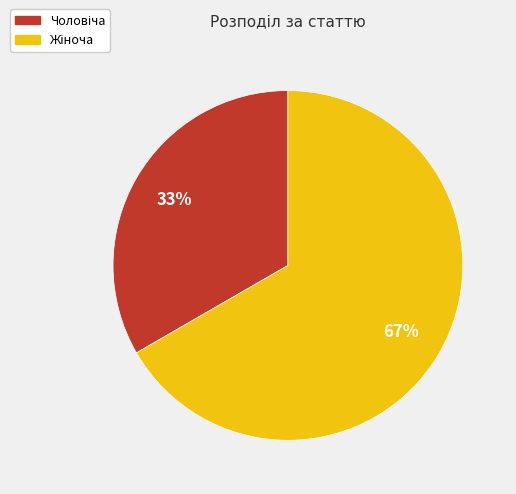

To the nearest percent, what is the average slice percentage?

50%